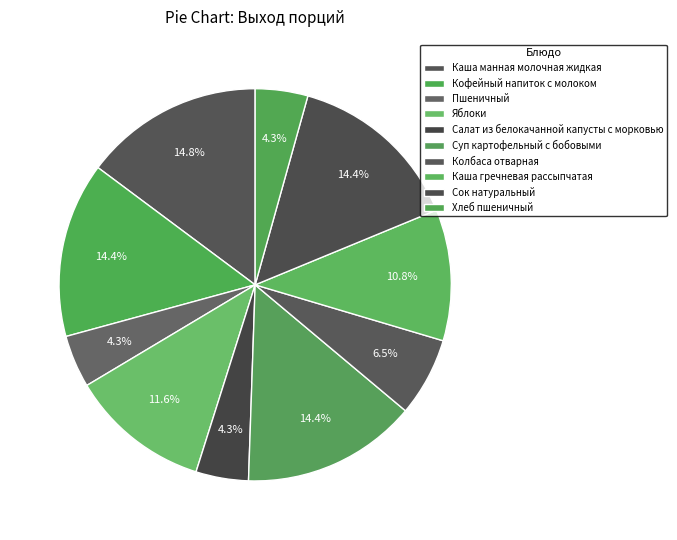

True or false: Хлеб пшеничный accounts for 4% of the total.

True